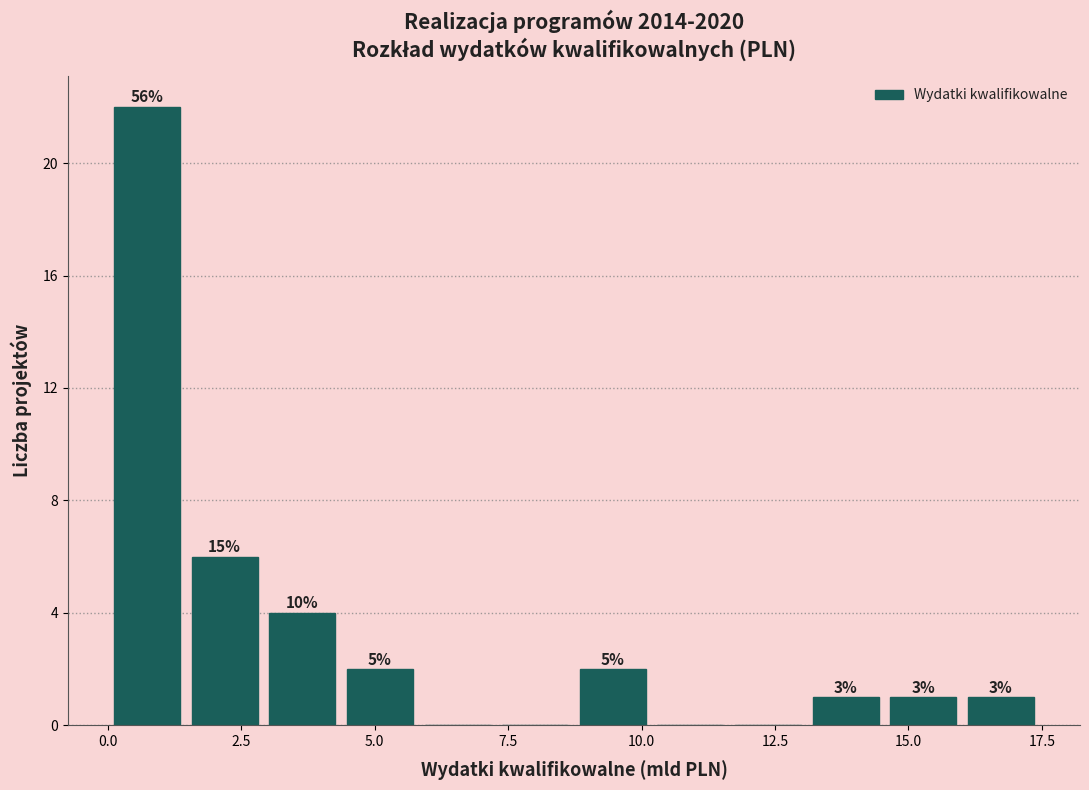

Around what value on the x-axis is the tallest bar? Give the approximate position of its centre, as read against the axis.

0.5